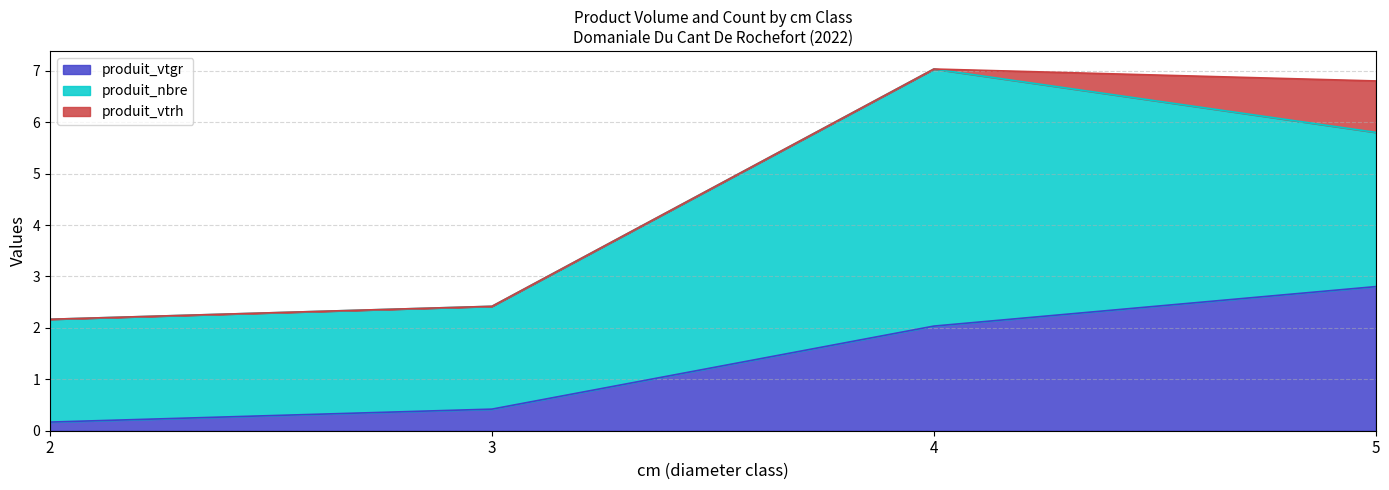

Rank the categories by produit_nbre value from lowest to highest.

2, 3, 5, 4